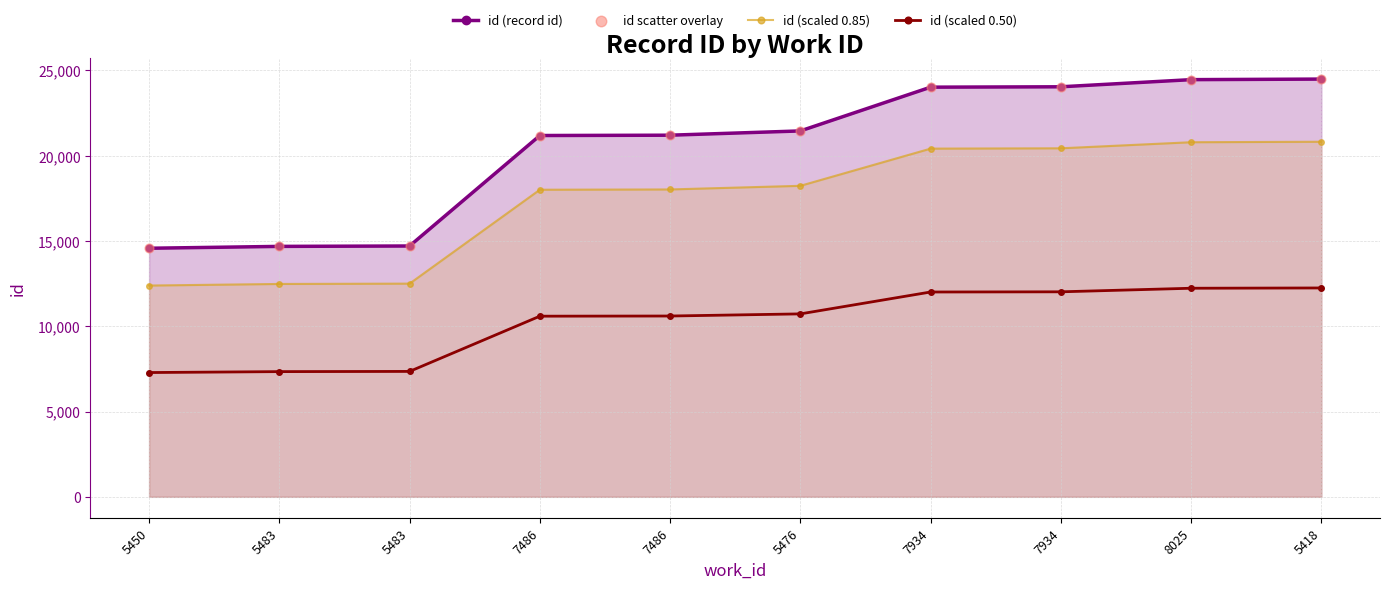

Which series has the largest Y range (max minus min)?

id (record id)